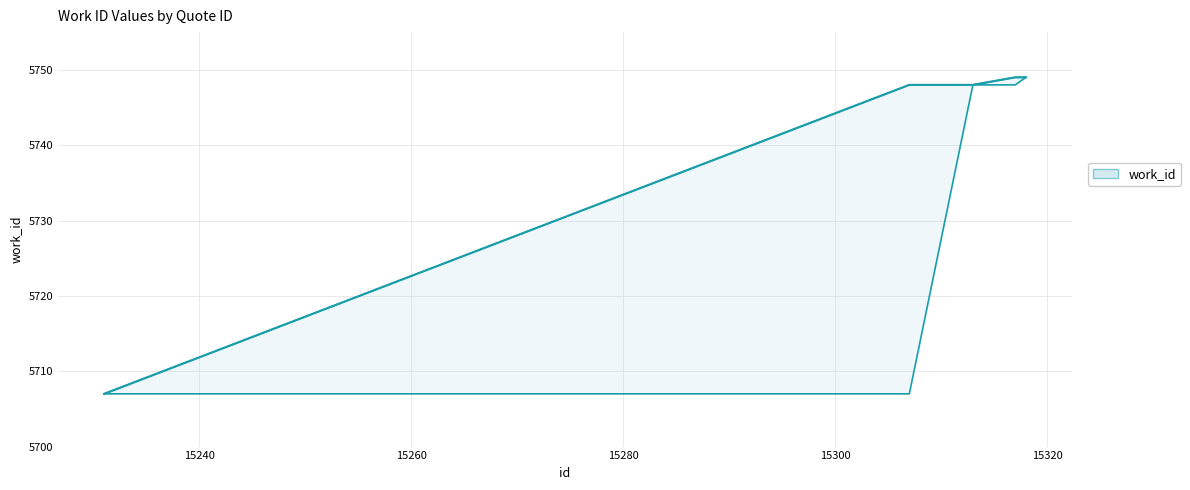

Read the work_id_line value at 15317, to the nearest 10.

5750